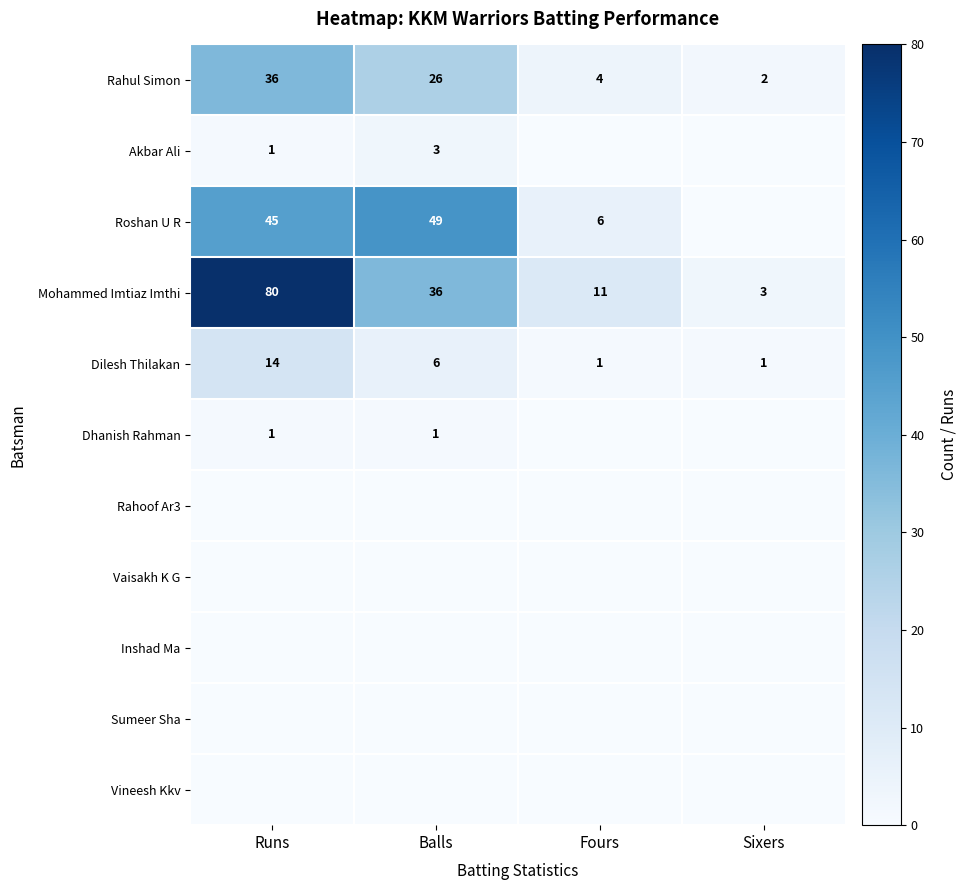

Is it true that Rahul Simon equals 26 at Balls?

True